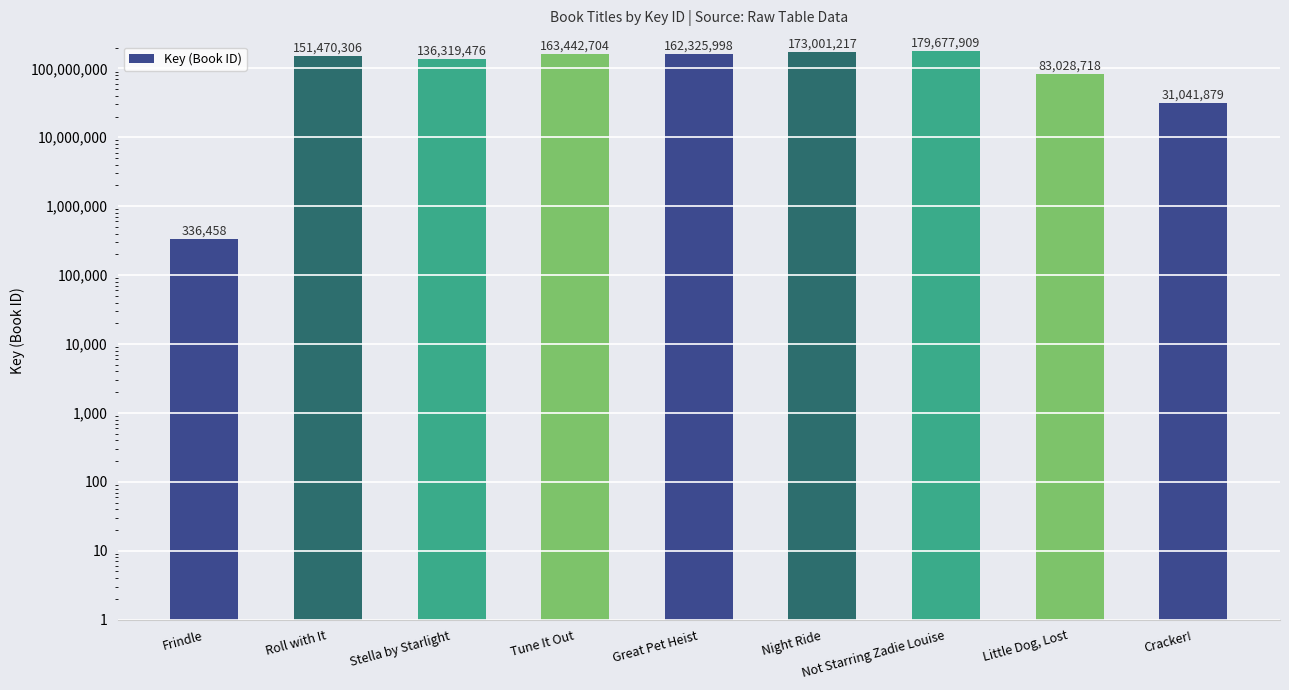

How many values are below 151470306?

4